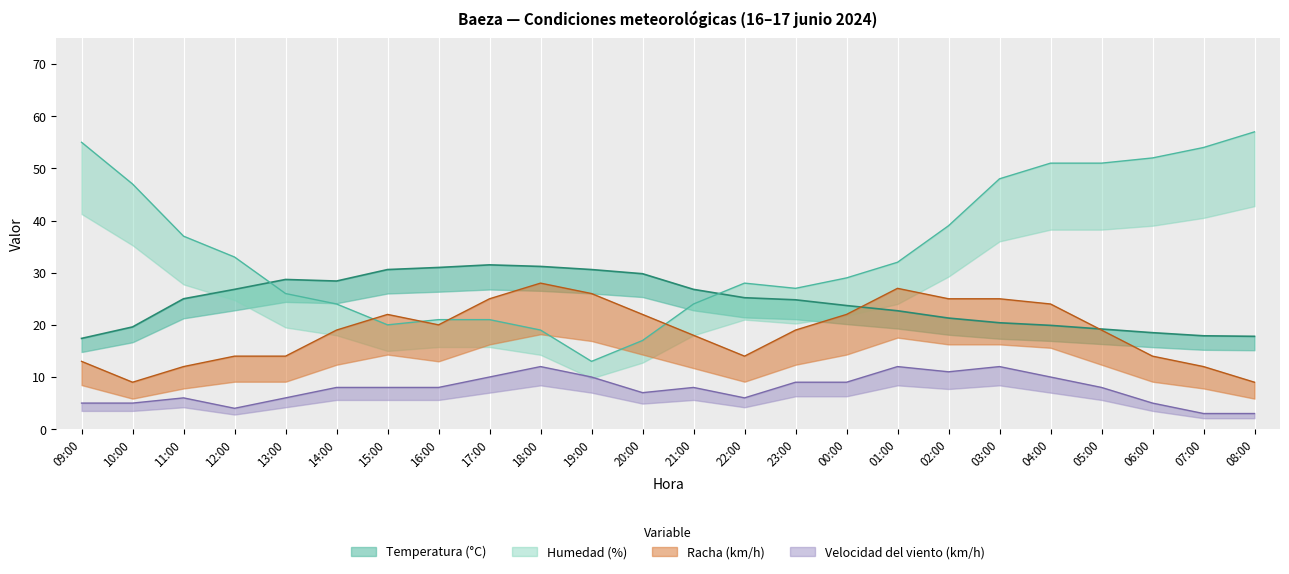

What is the average value of the Velocidad del viento (km/h) series?

7.7